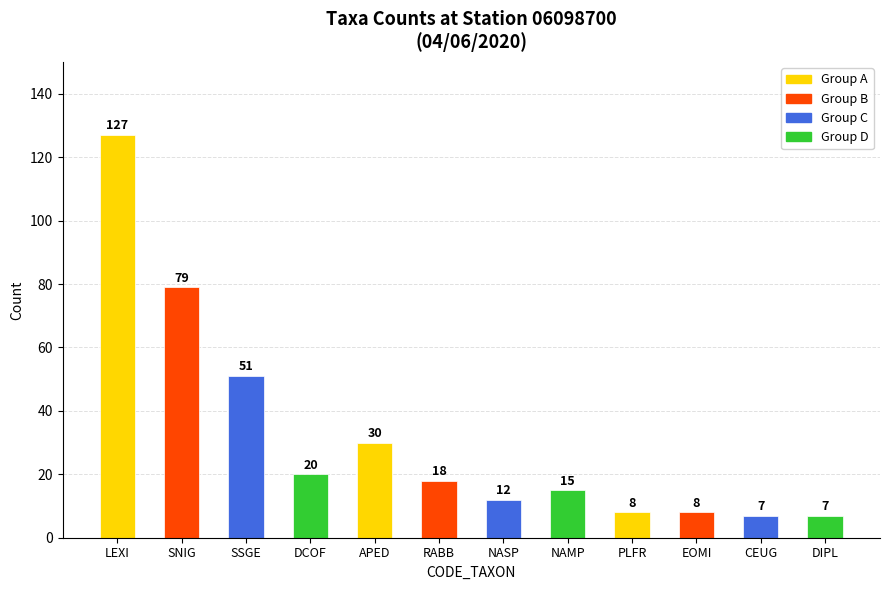

Reading left to right, list all the values displayed in this chart.

127	79	51	20	30	18	12	15	8	8	7	7